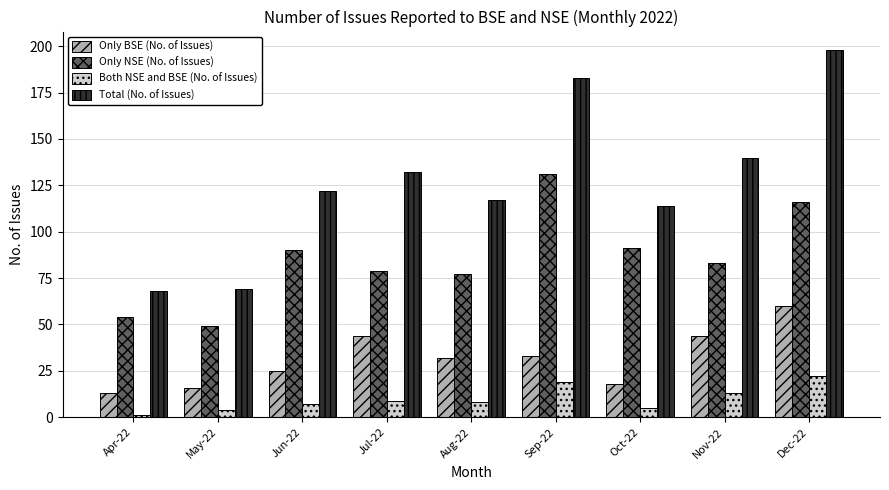

What is the total value across all series at Nov-22?

280